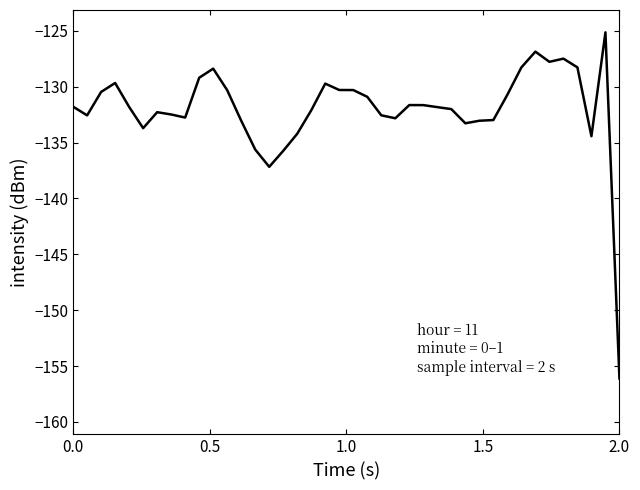

What is the difference between the maximum and minimum values?

31.0